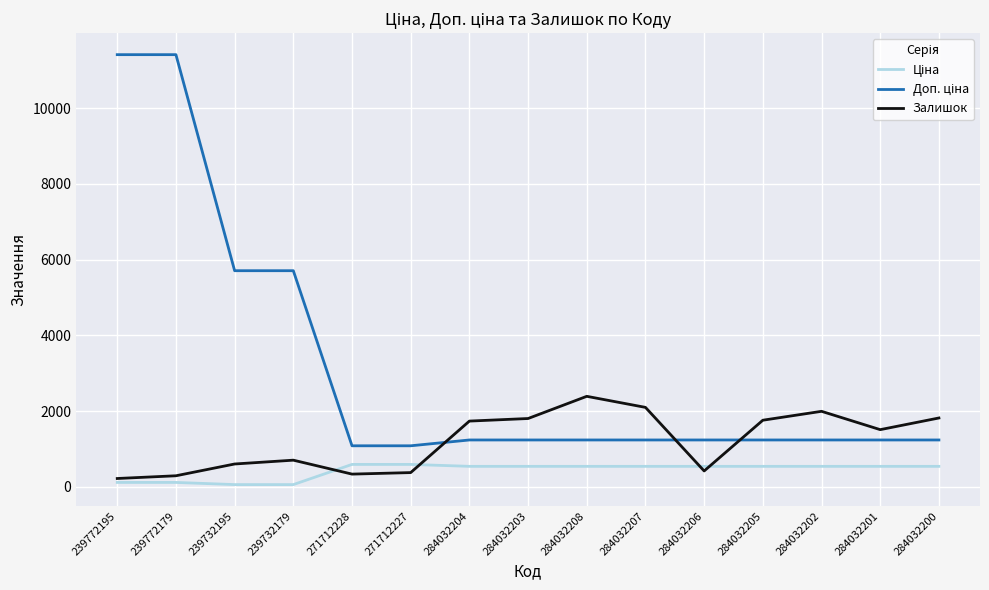

True or false: Залишок has a value of 374.0 at 271712227.

True